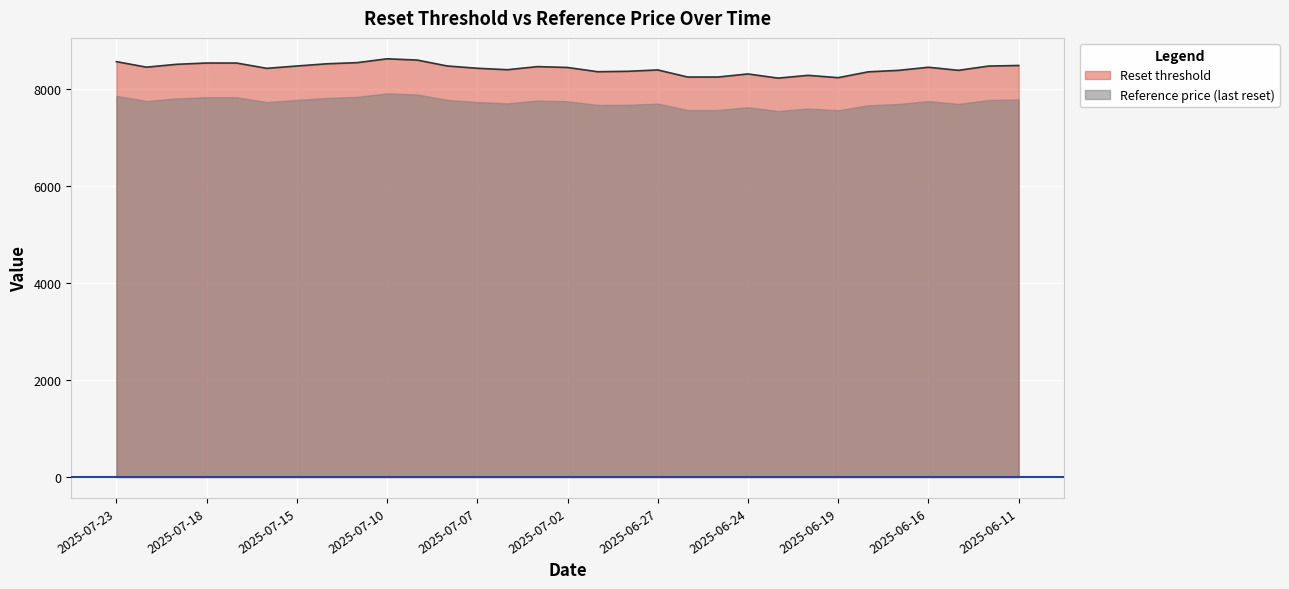

What is the value of the 6th point from the left?

8417.1